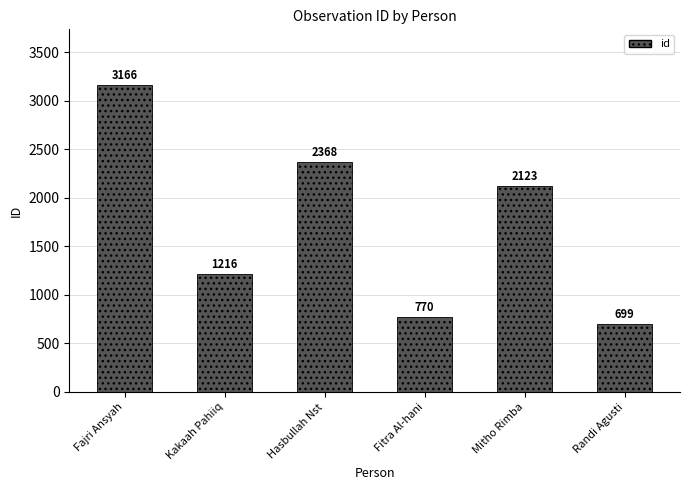

Are the bars grouped side by side (vs. stacked)?

No